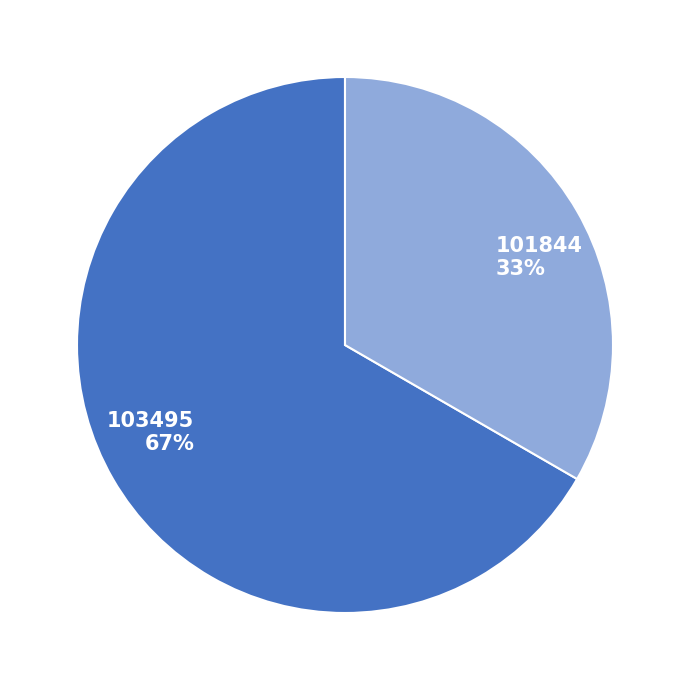

To the nearest percent, what portion does 103495 represent?

67%